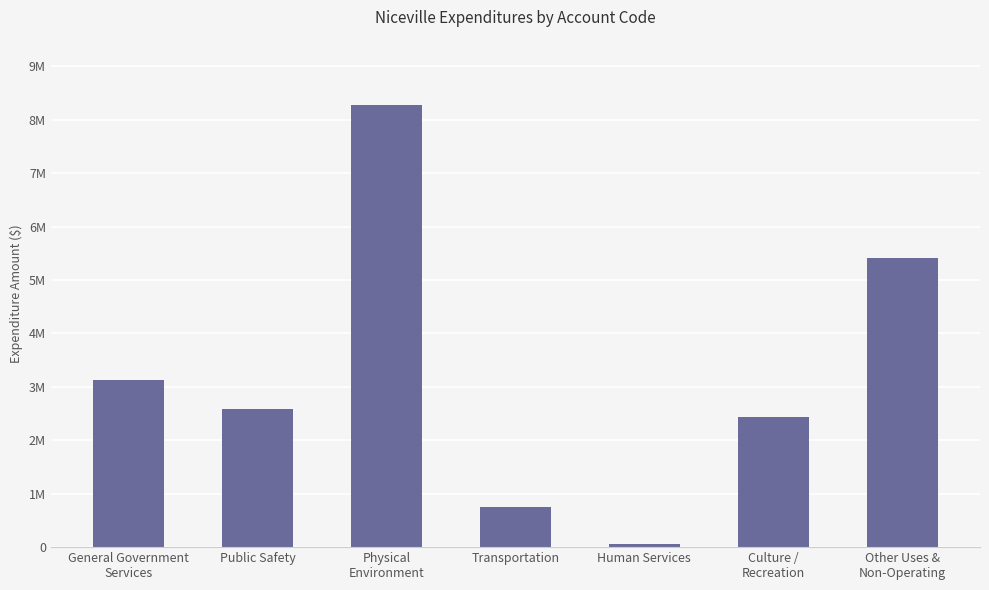

Count the number of data series in this chart.

1